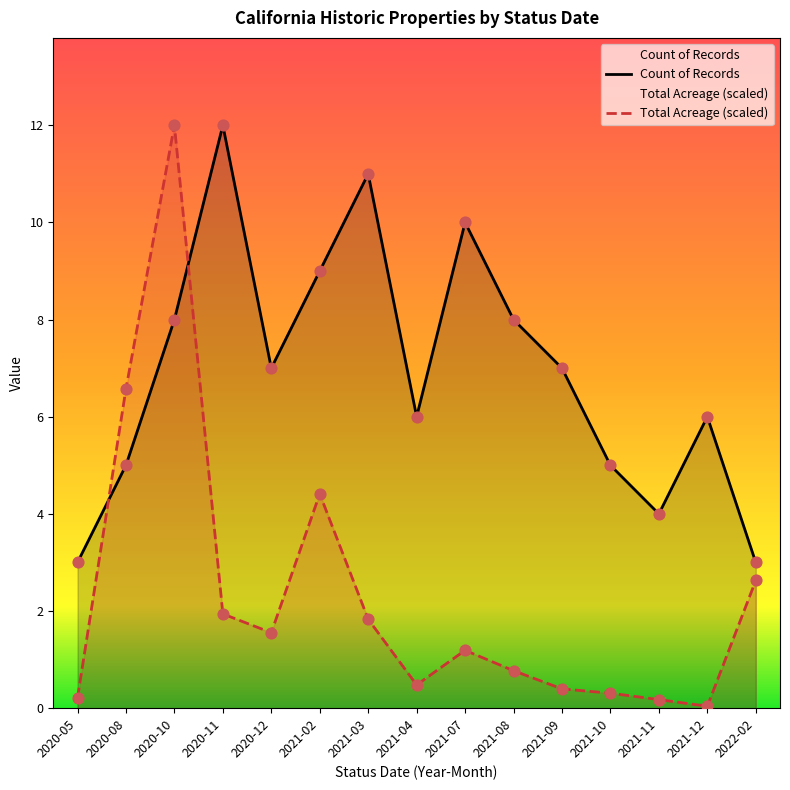

Which category has the highest value in the Total Acreage (scaled) series?

2020-10